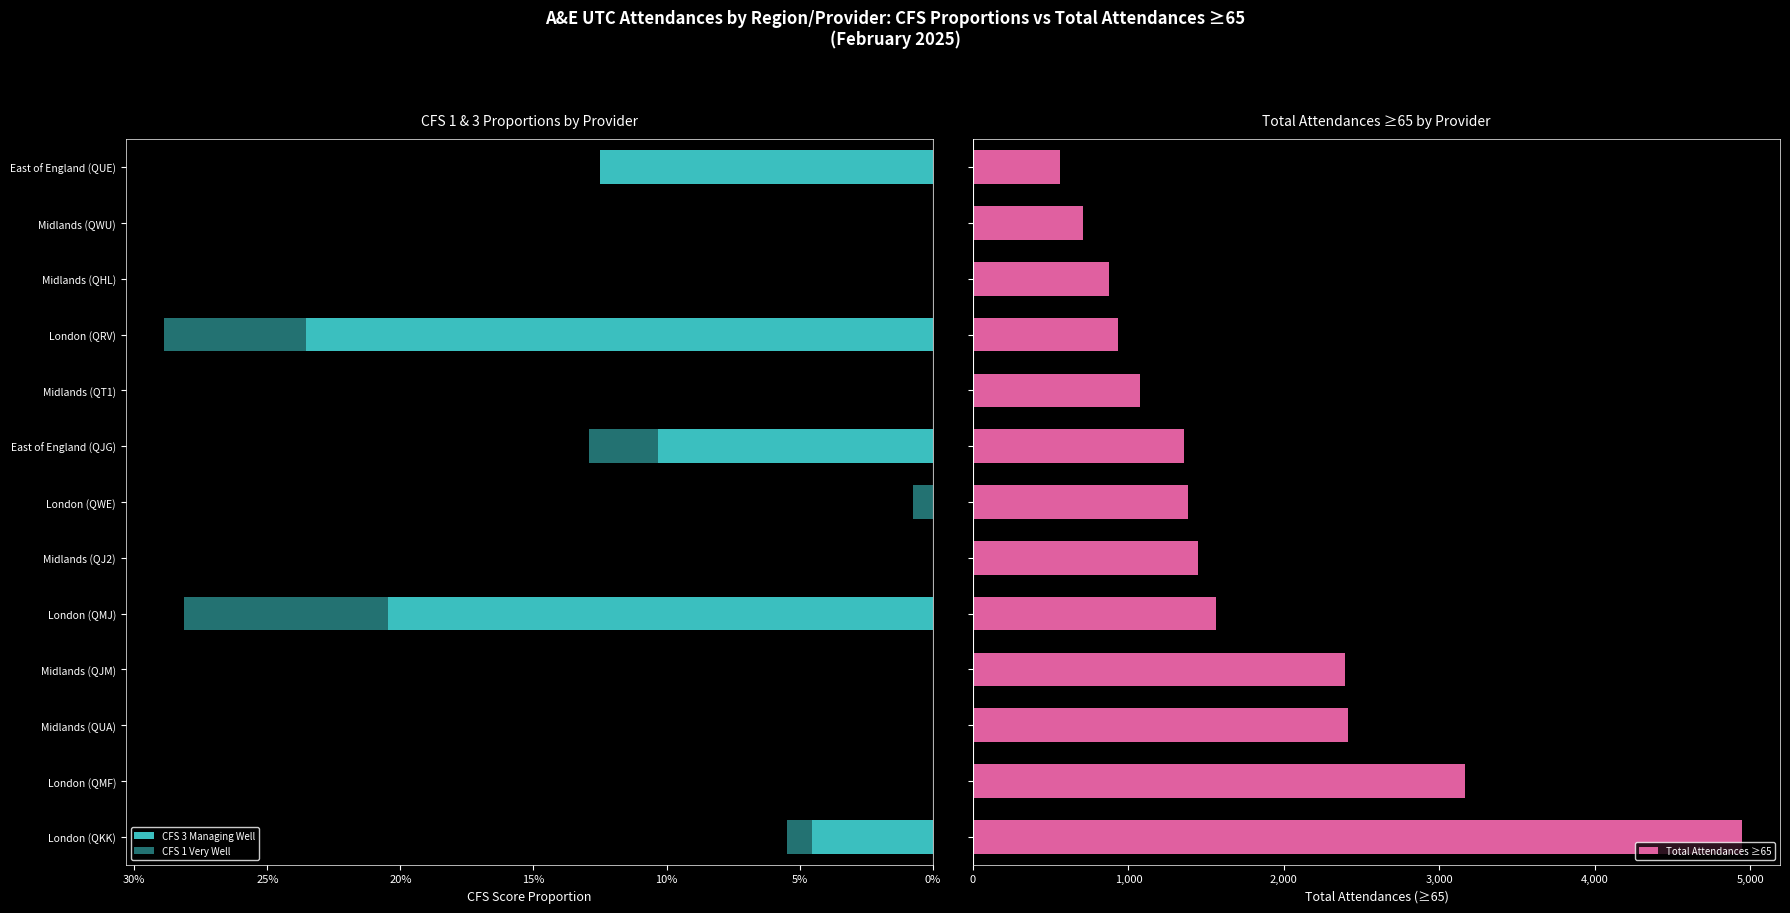

What is the sum of all Total Attendances ≥65 values?

22820